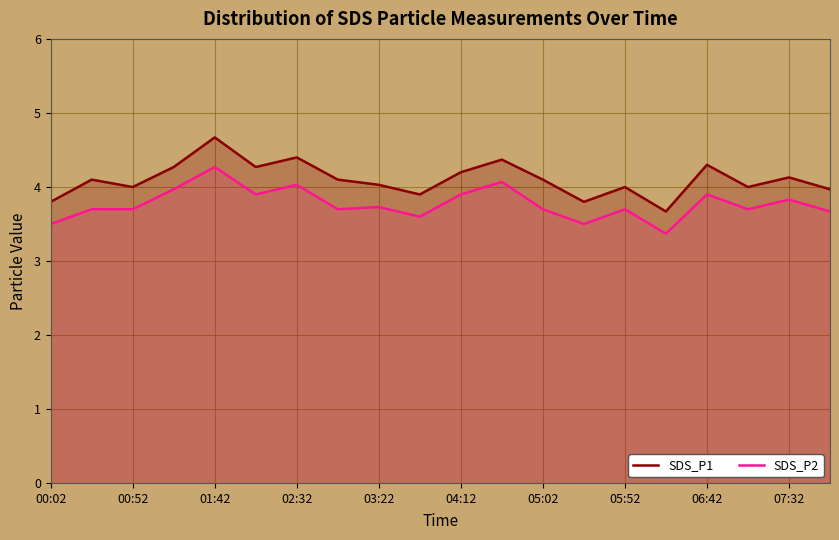

Which series changed the most between 00:02 and 05:02?

SDS_P1